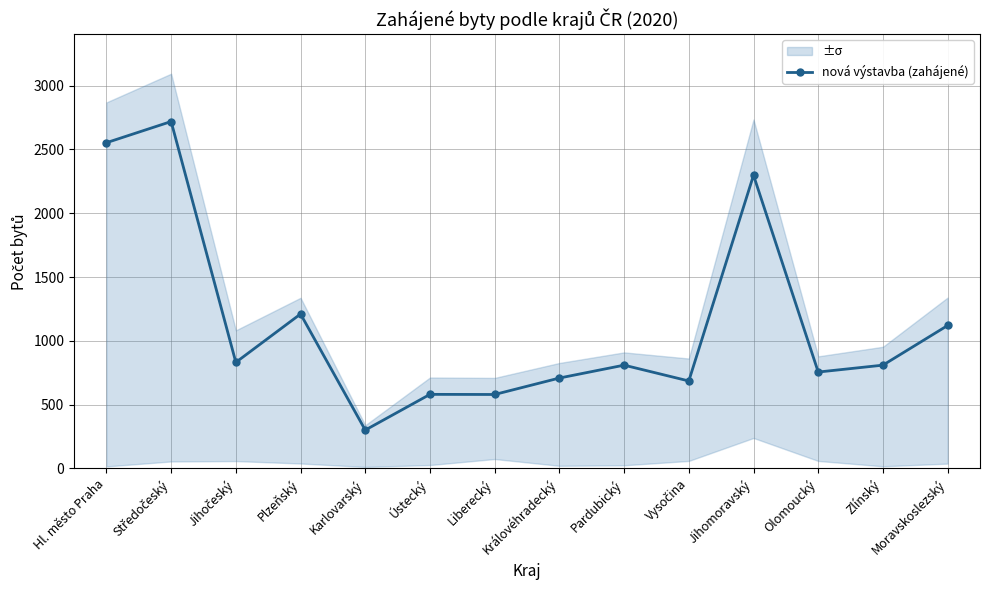

What is the difference between the values at Jihočeský and Karlovarský?

531